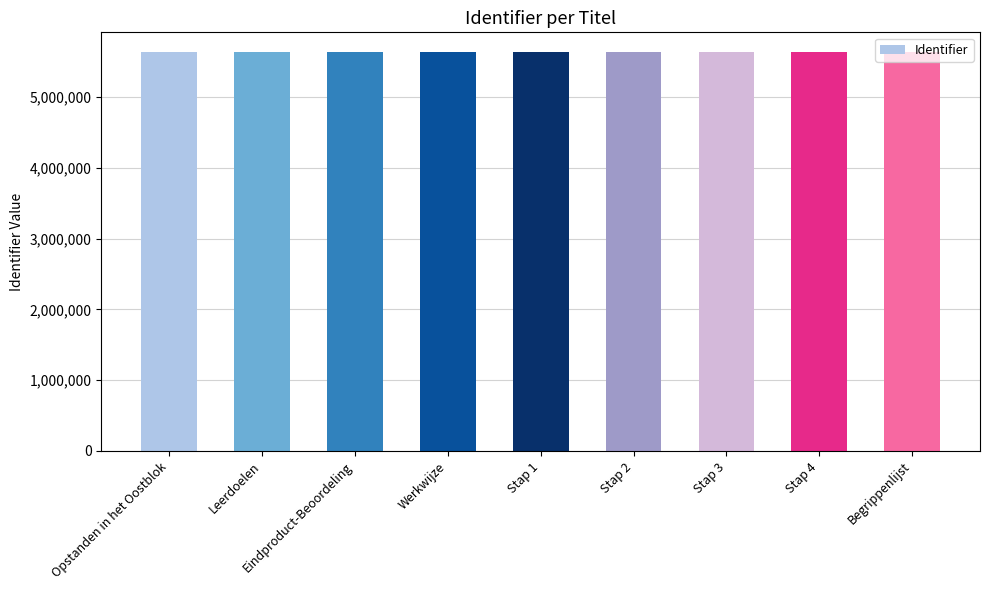

How many categories are shown in the chart?

9